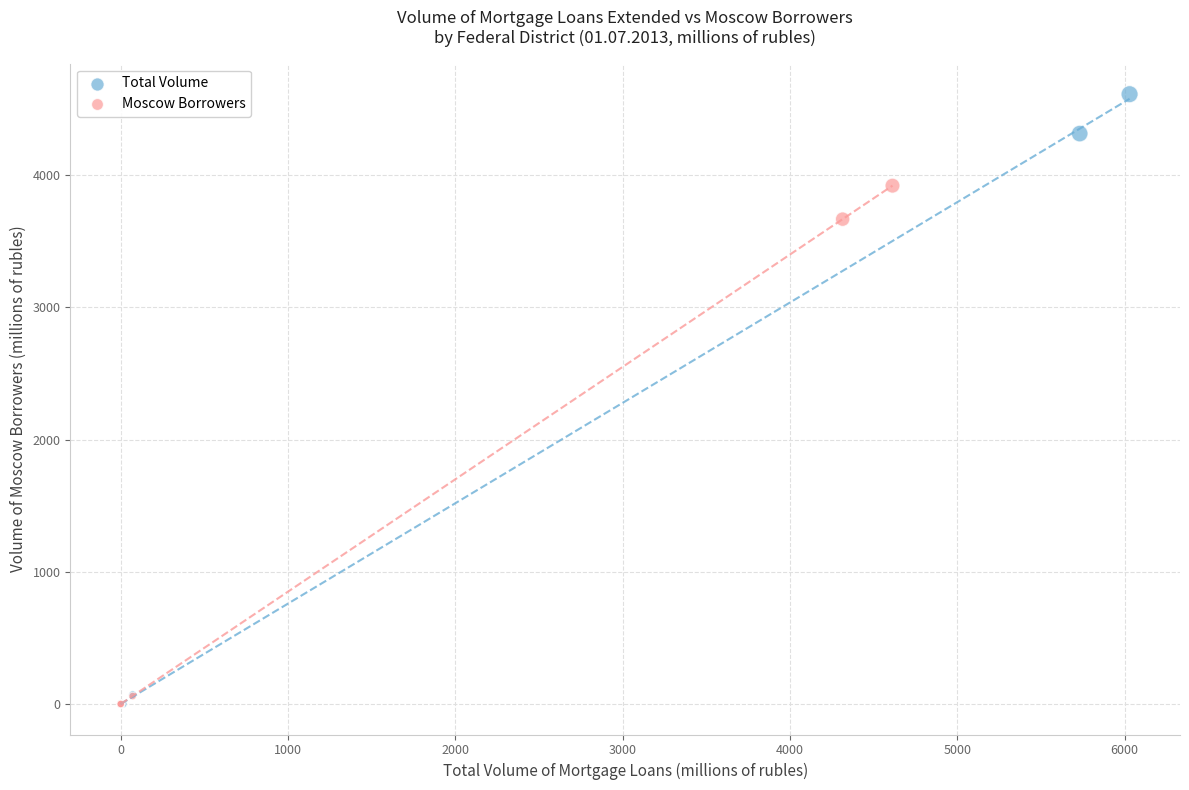

Which series reaches the maximum Y coordinate?

Total Volume